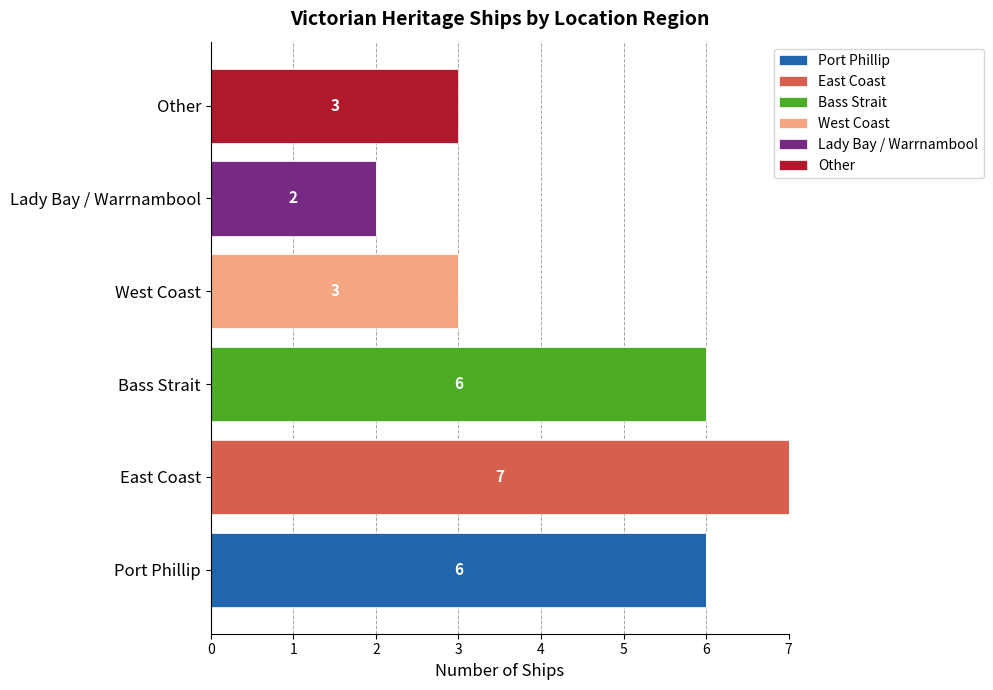

Which category has the highest value in the Port Phillip series?

Port Phillip